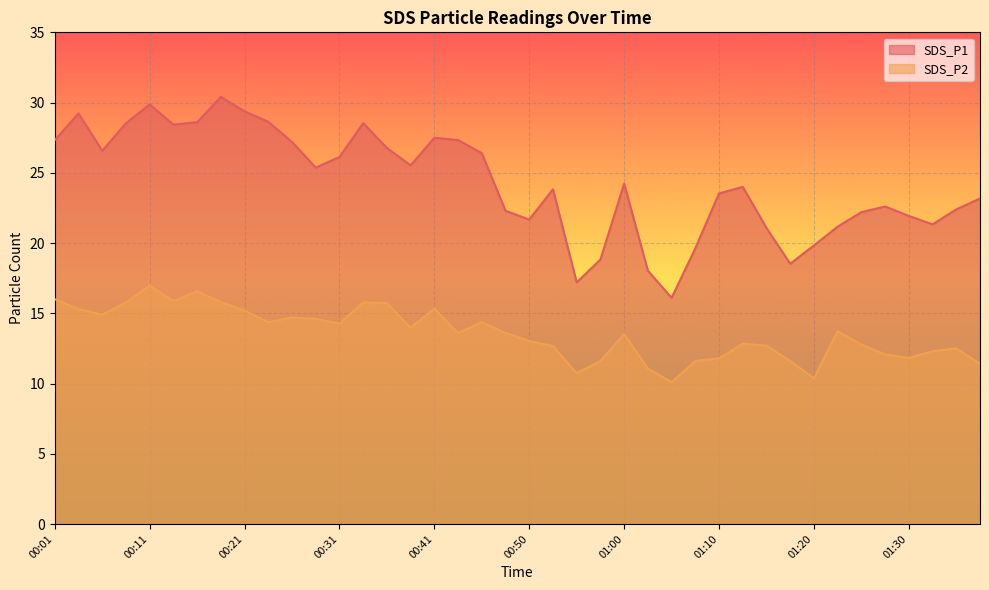

What is the sum of the SDS_P2 values at 00:21 and 01:30?

27.0